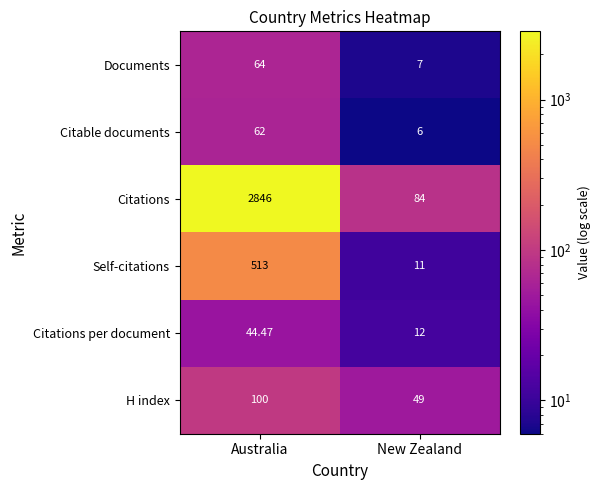

At which label does Documents reach its peak?

Australia